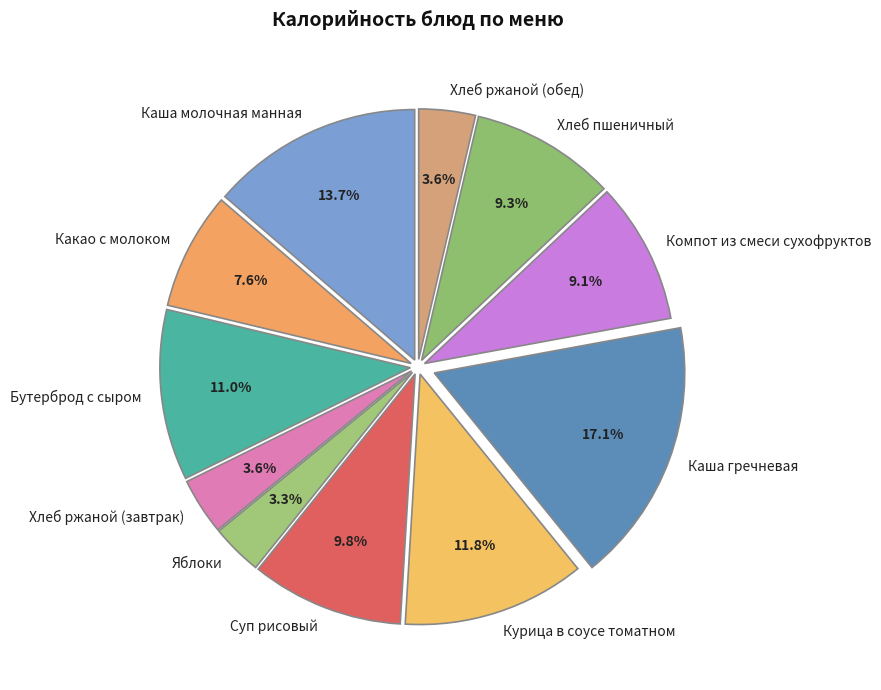

Which category has the biggest portion of the pie?

Каша гречневая